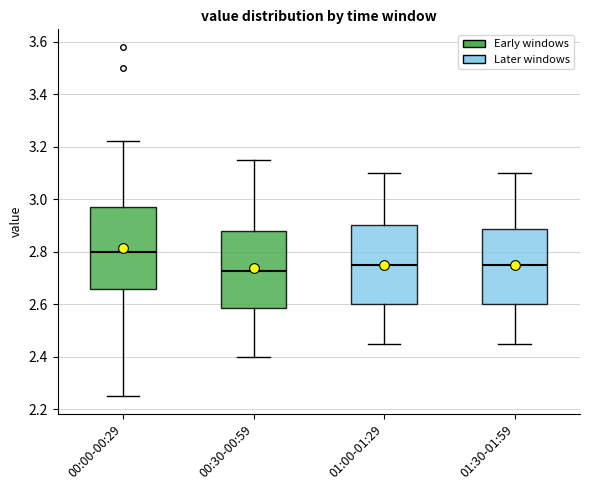

Where does the lower whisker of the box for 00:30-00:59 end on the y-axis? The values are not printed on the chart, so give them approximately, as read against the axis.

2.40